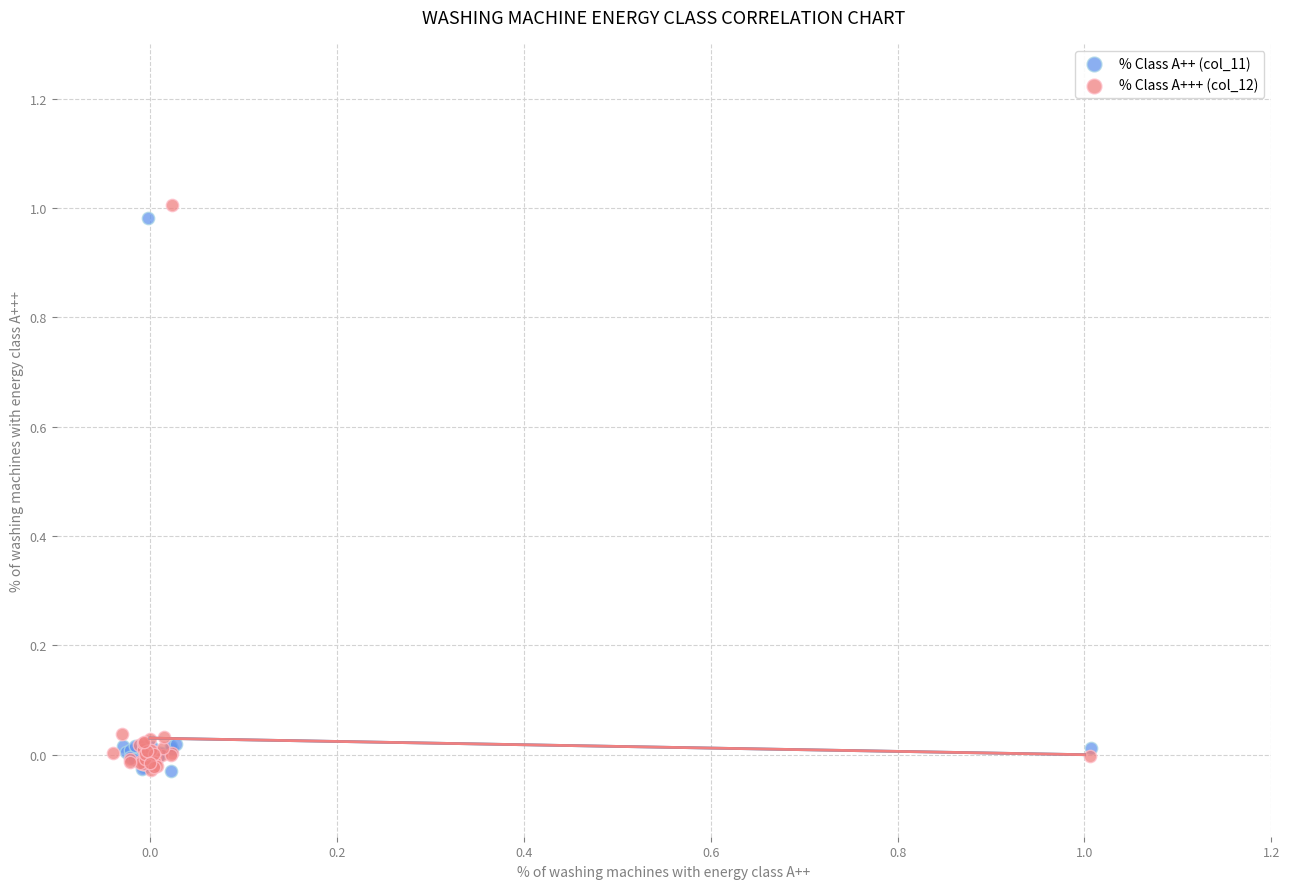

Which series reaches the maximum Y coordinate?

% Class A+++ (col_12)